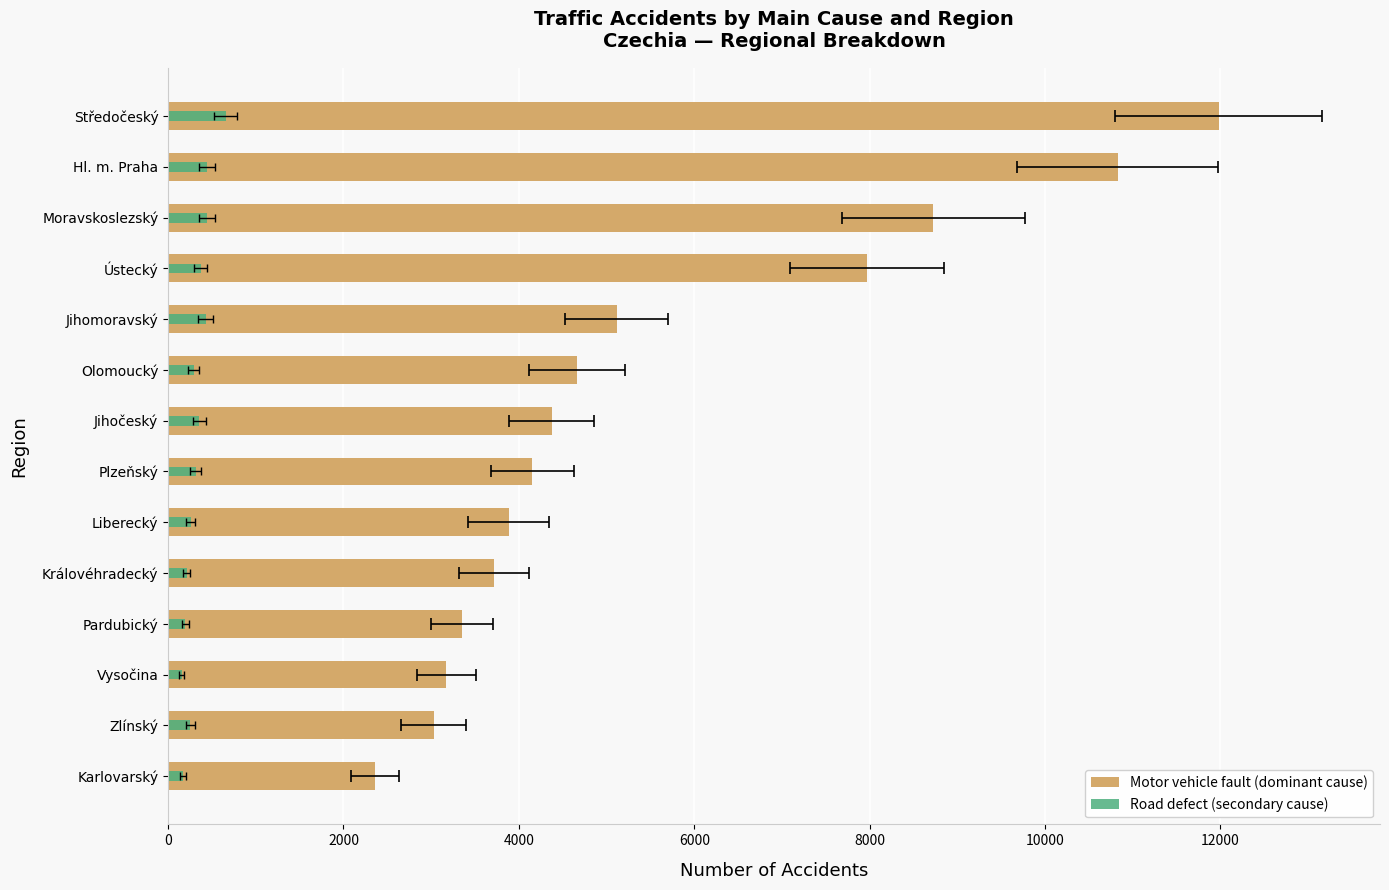

At how many categories does at least one series exceed 10291?

2